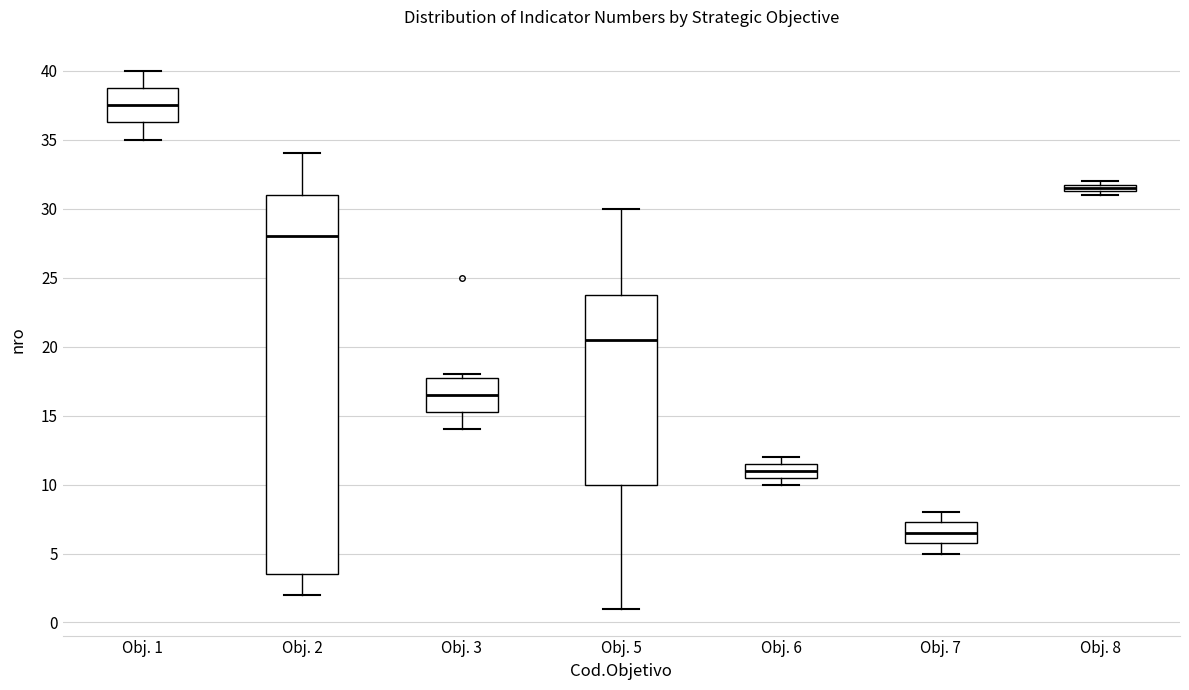

Where is the lower edge of the box for Obj. 6 on the y-axis? The values are not printed on the chart, so give them approximately, as read against the axis.

10.5